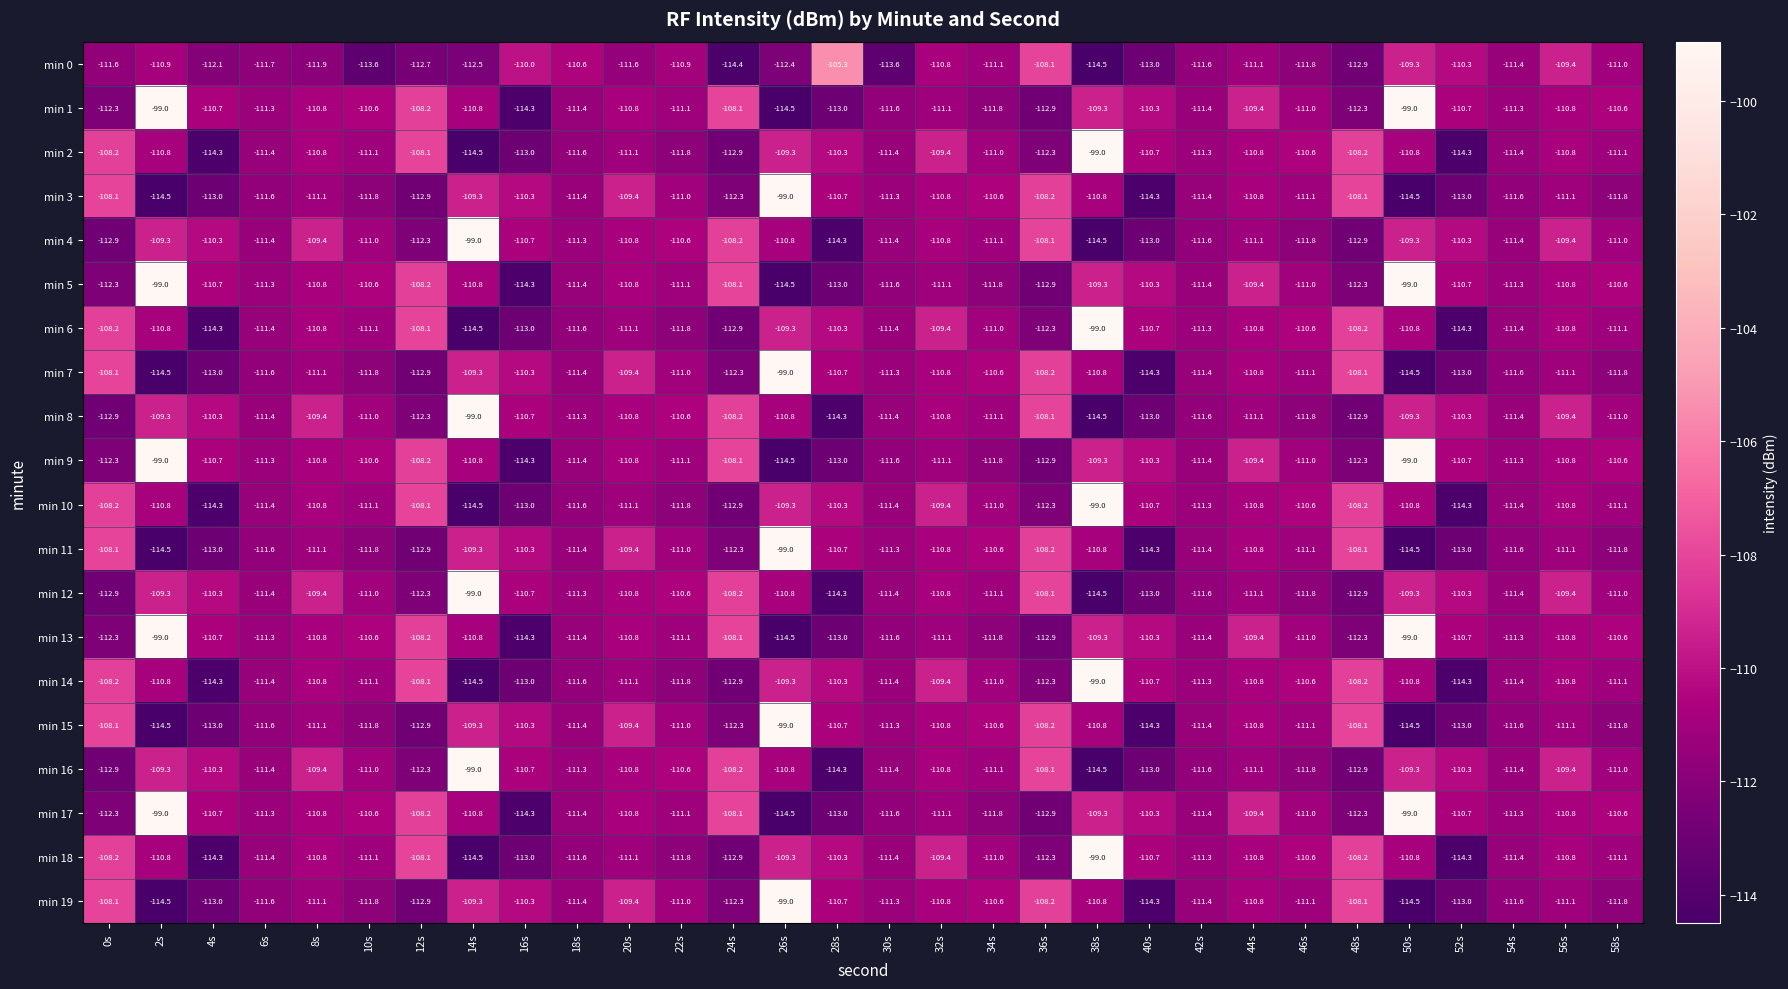

What is the average value of the min 3 series?

-110.9